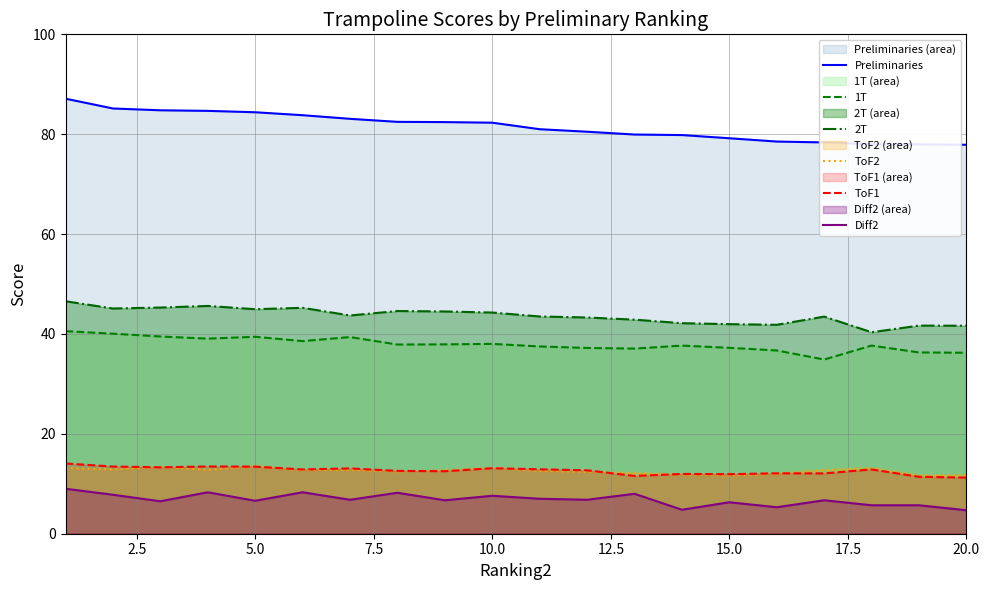

What is the difference between the second highest and second lowest values in the ToF2 series?

1.7